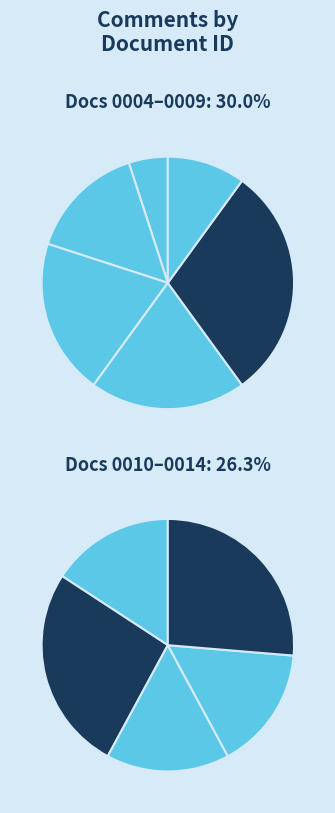

What is the change in value from ED-2023-SCC-0037-0004 to ED-2023-SCC-0037-0005?

+2